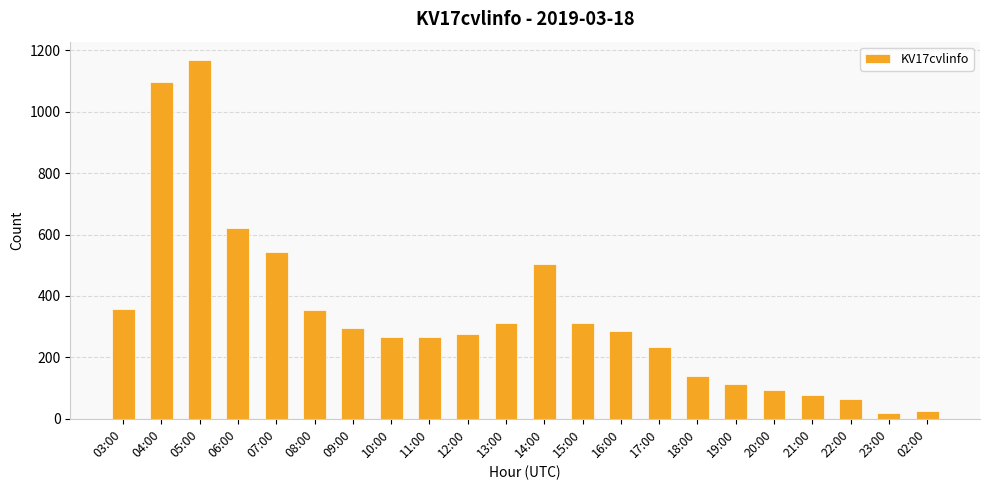

What is the sum of all values?

7430